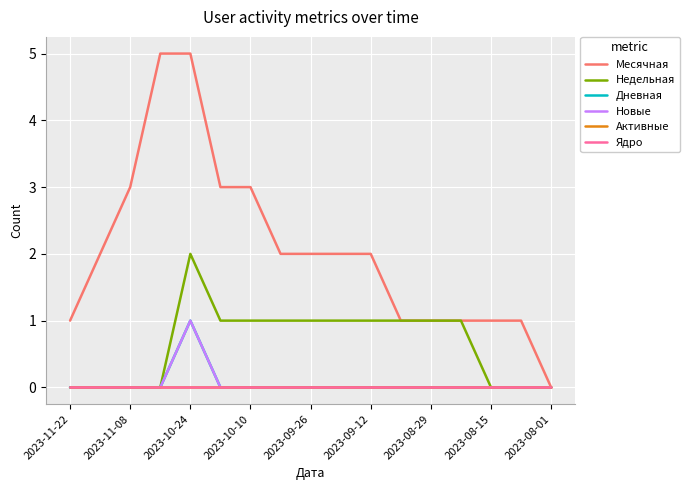

Does the chart have visible grid lines?

Yes